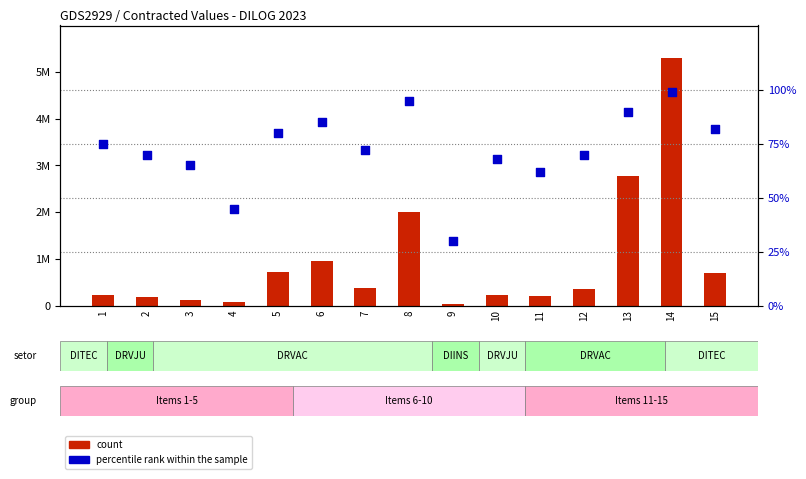

What is the total value across all series at 15?

692875.0